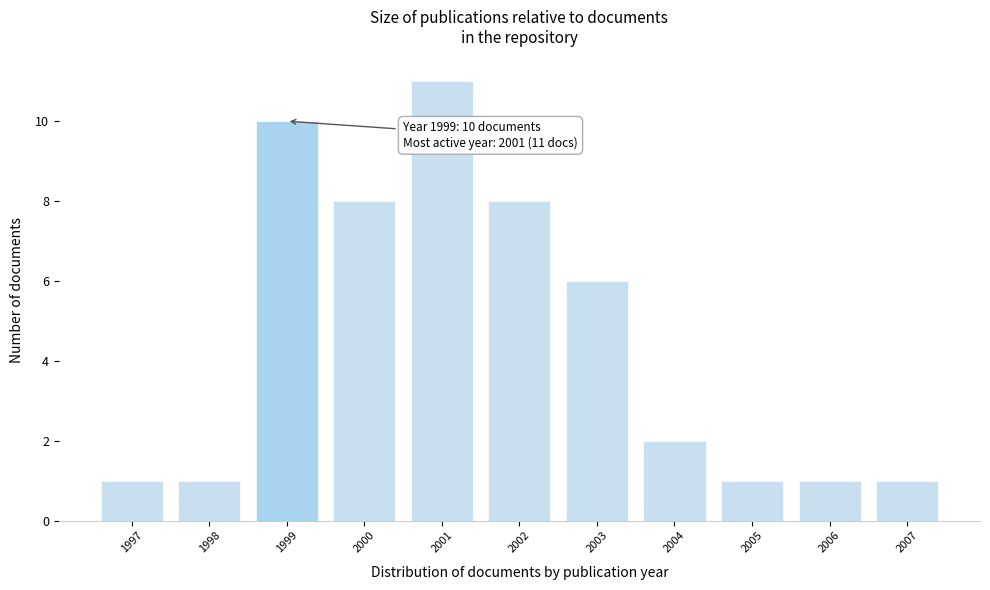

Reading left to right, list all the values displayed in this chart.

1997=1	1998=1	1999=10	2000=8	2001=11	2002=8	2003=6	2004=2	2005=1	2006=1	2007=1